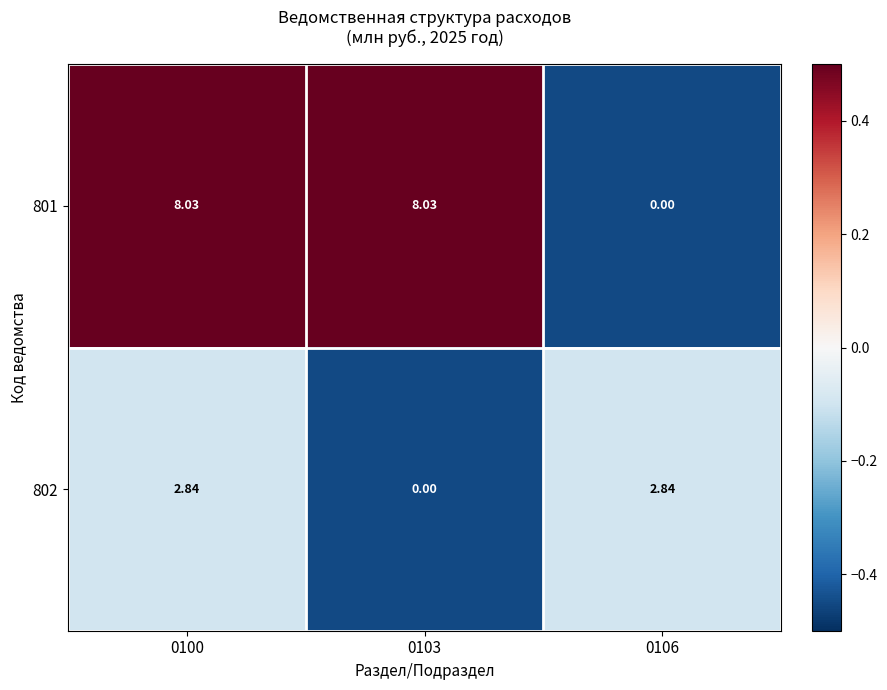

At which category does the chart reach its minimum across all series?

0106